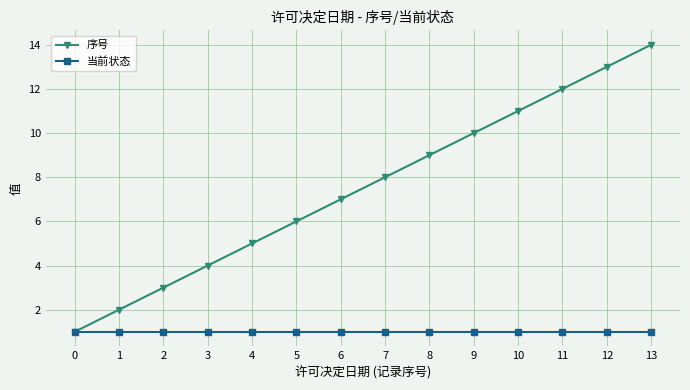

At 11, list the series in order from smallest to largest.

当前状态, 序号